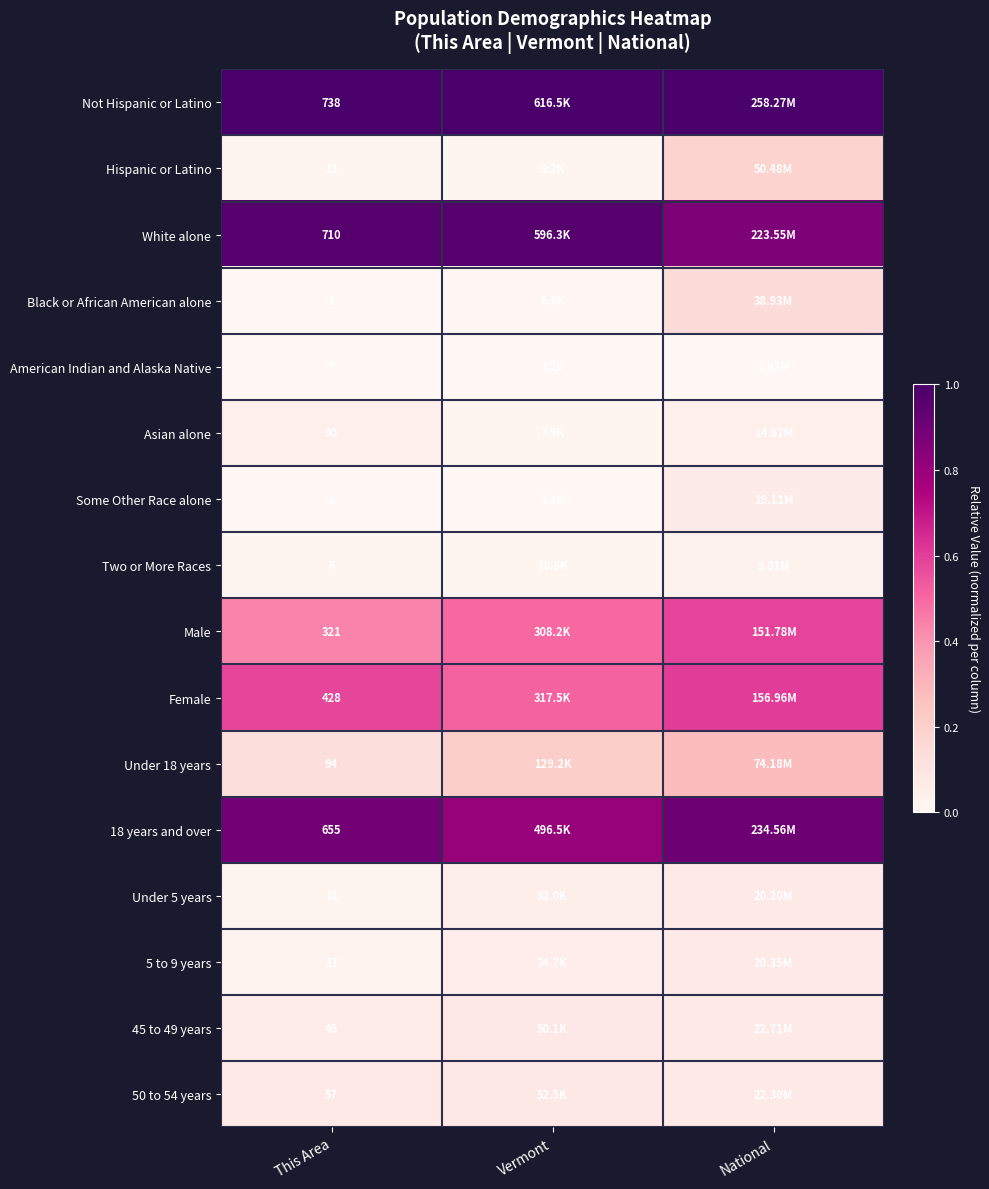

At which label does 18 years and over reach its peak?

National